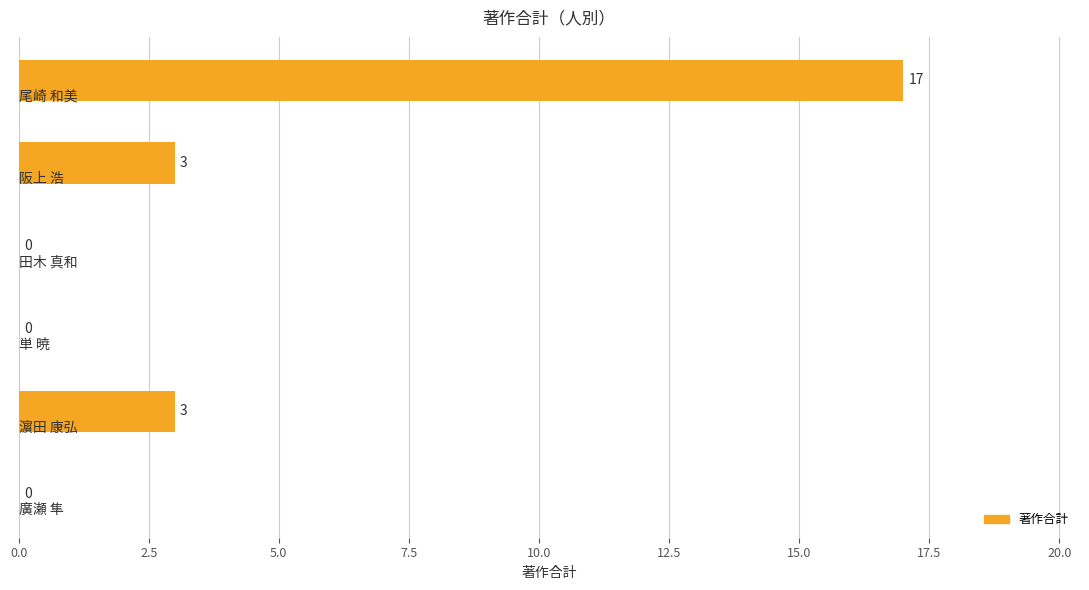

How many values are between 0 and 3?

5